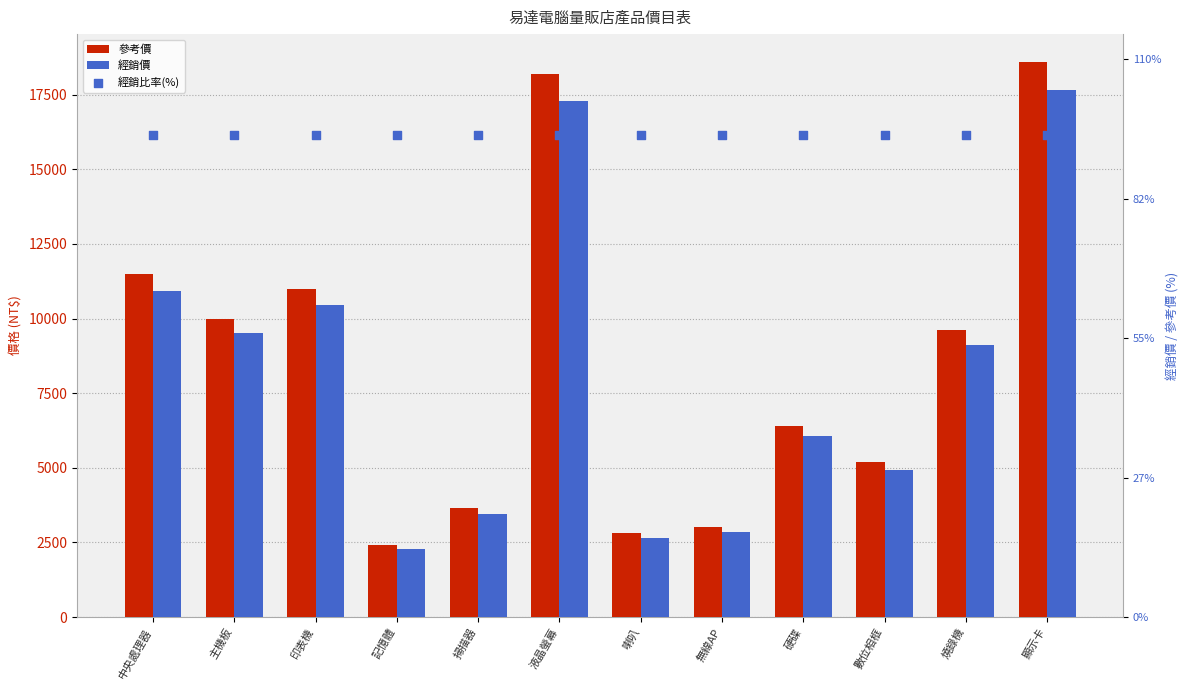

Which series has the widest spread of Y values?

參考價